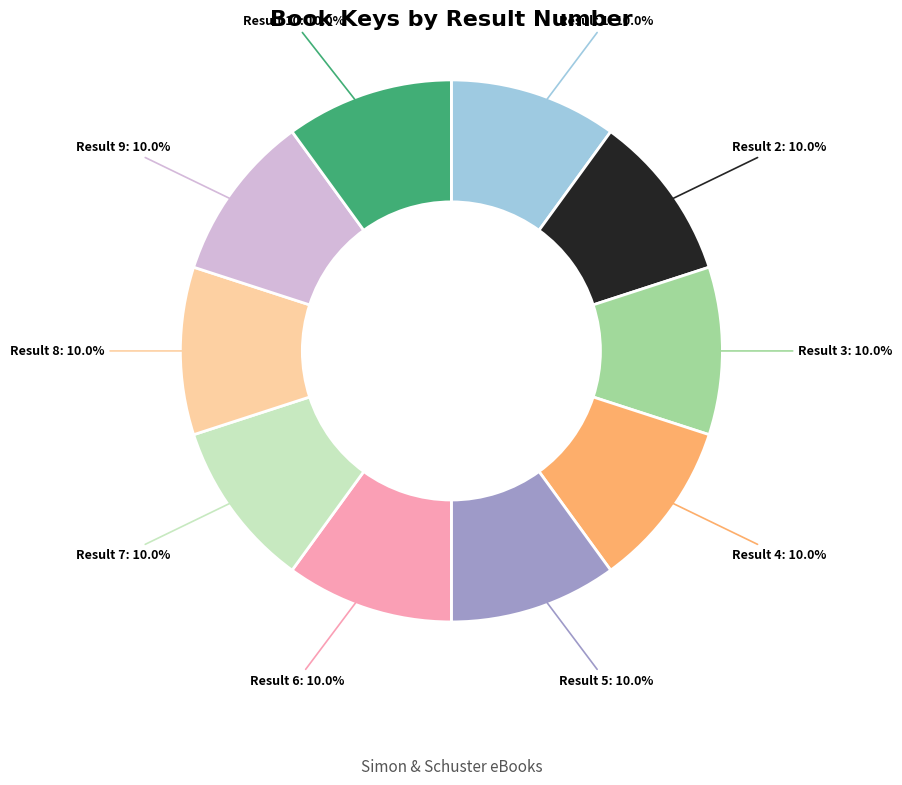

Is there any slice that represents more than half of the pie?

No